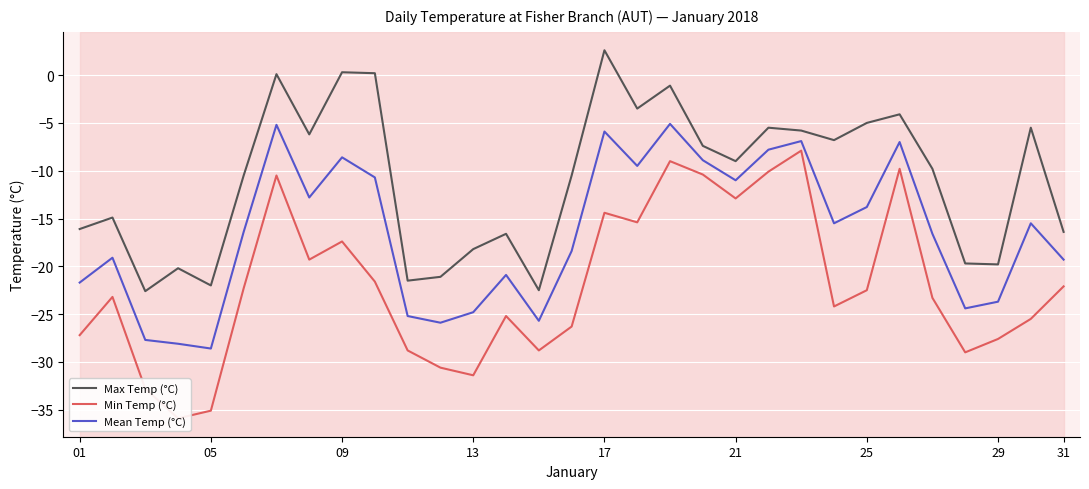

How many lines are shown in the chart?

3